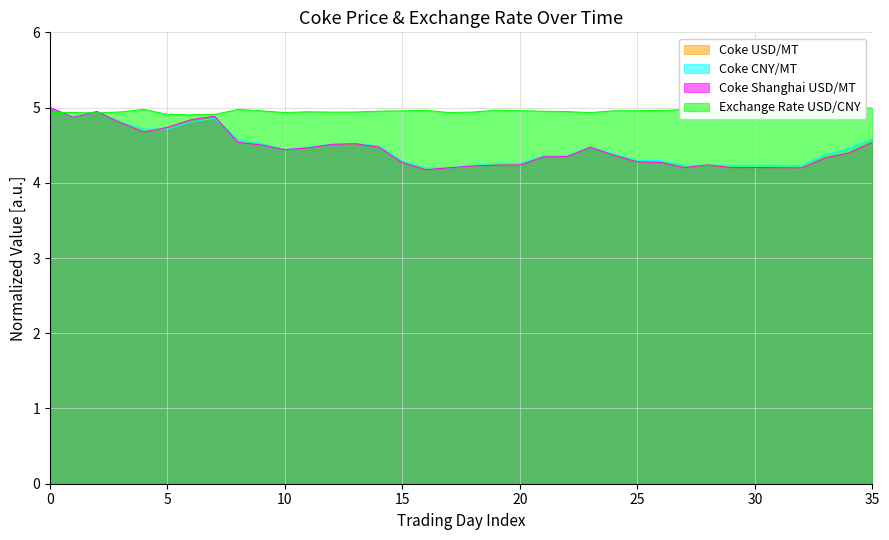

How many lines are shown in the chart?

4